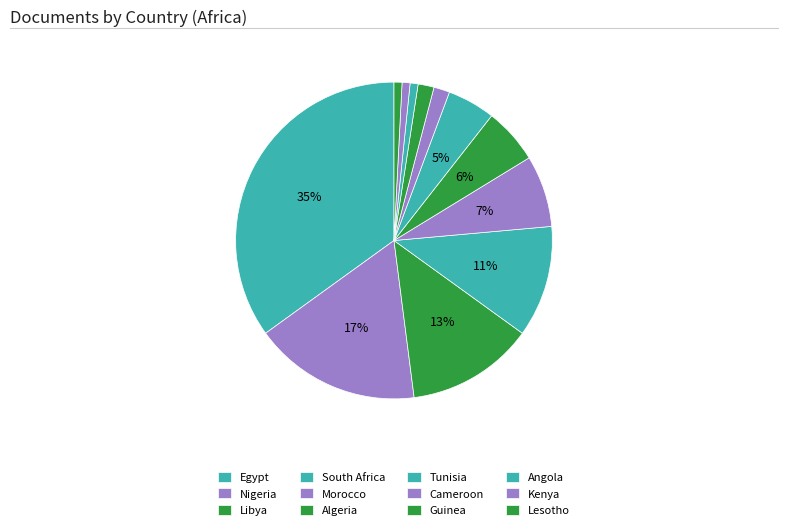

What is the smallest slice in the pie chart?

Angola